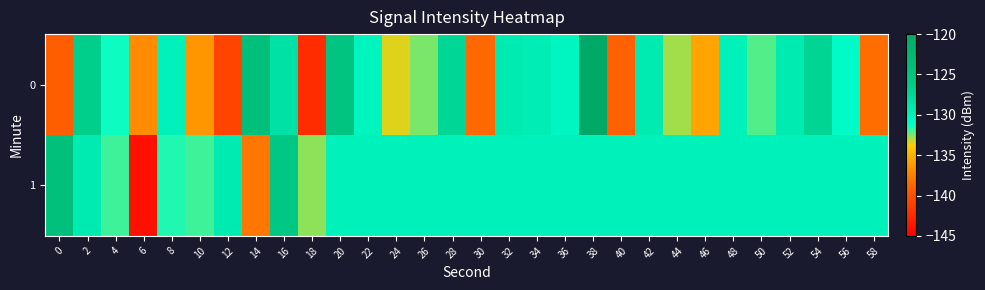

Which label corresponds to the largest value in the chart?

38